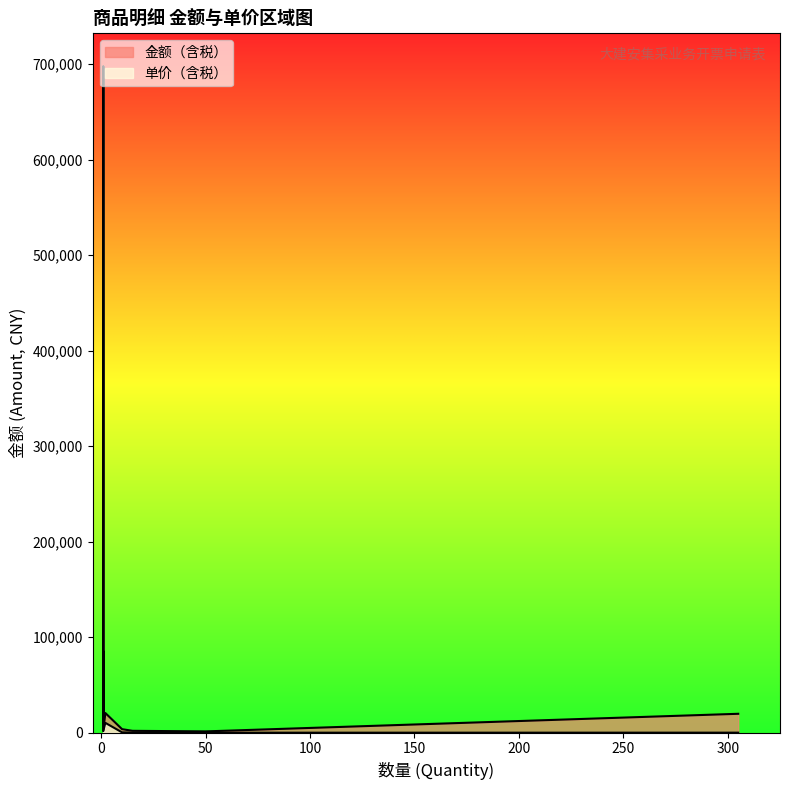

How many interior local peaks does the 单价（含税） series have?

2